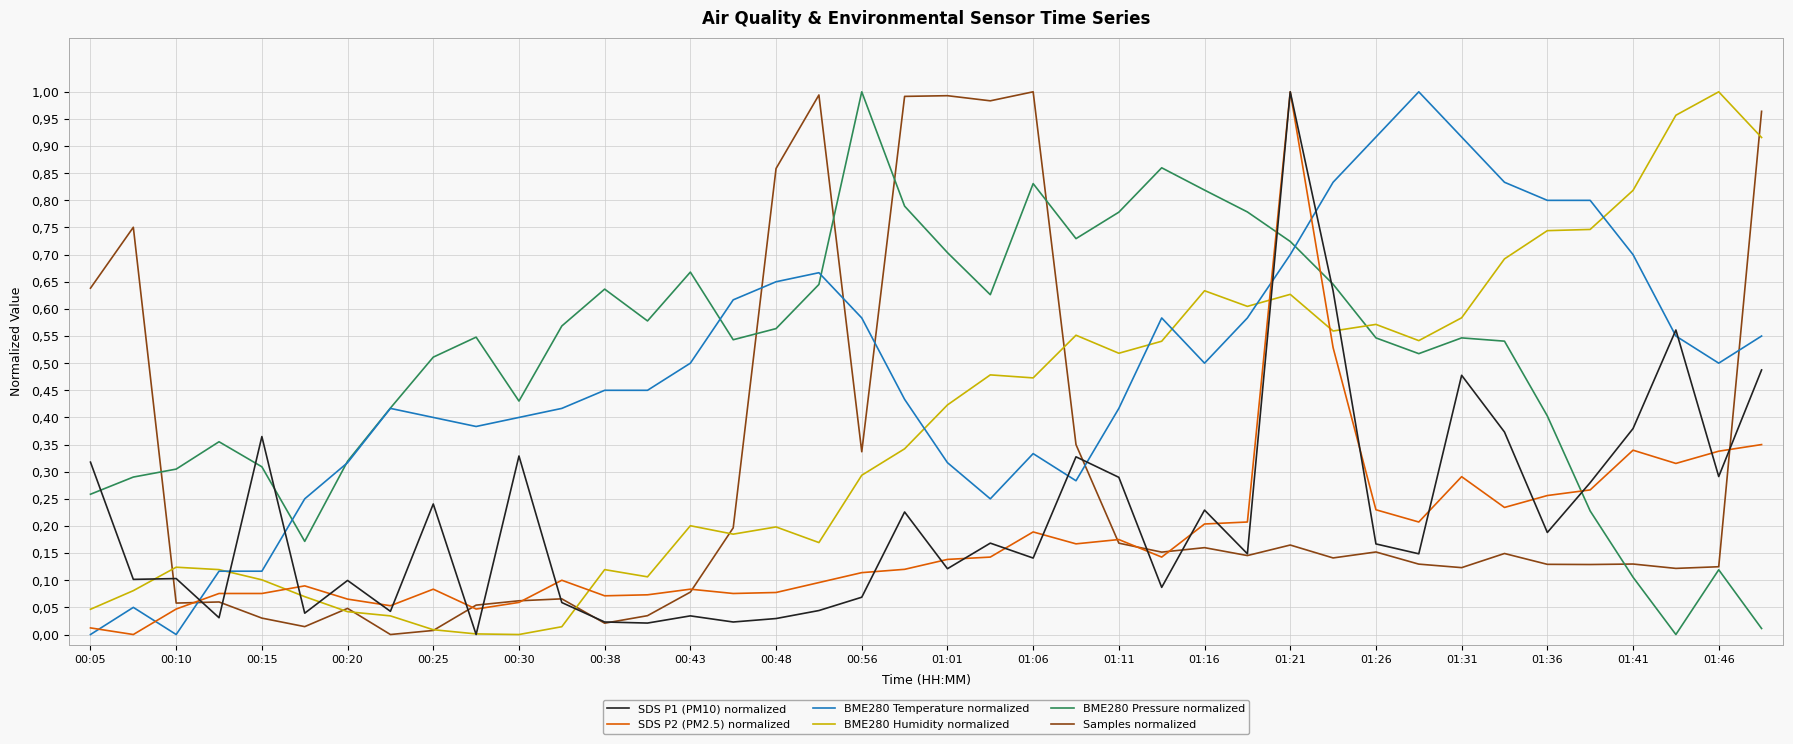

How many interior local peaks does the SDS P1 (PM10) normalized series have?

13